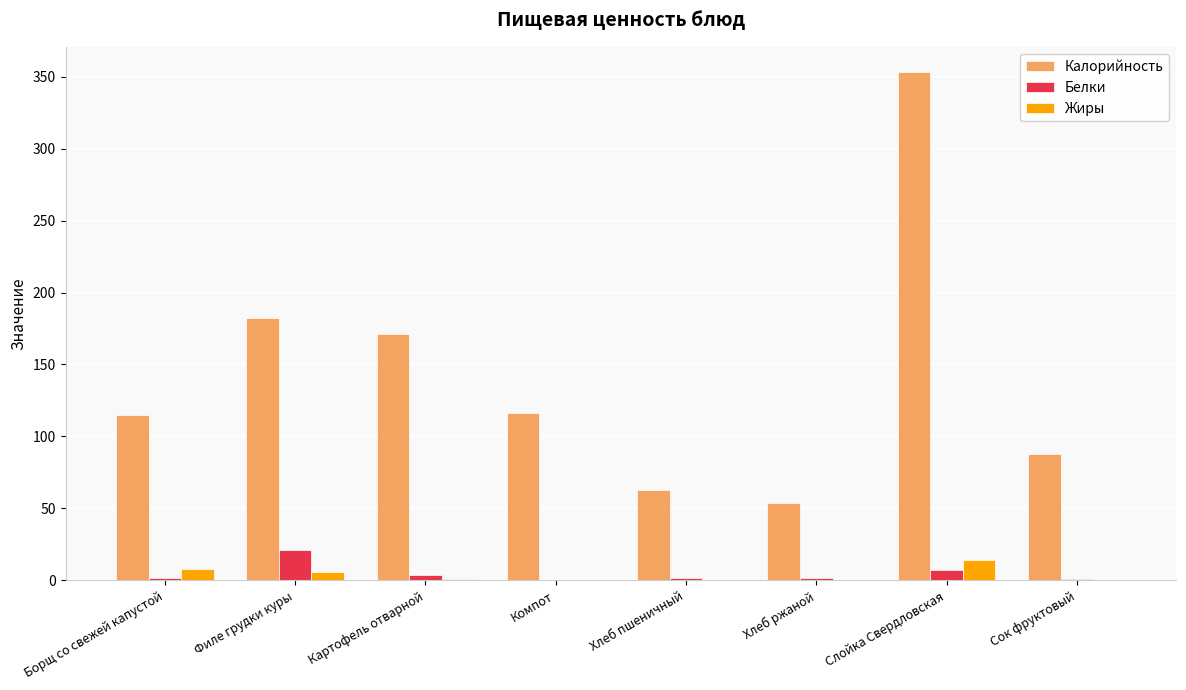

The Калорийность series shows 116 at Компот. True or false?

True